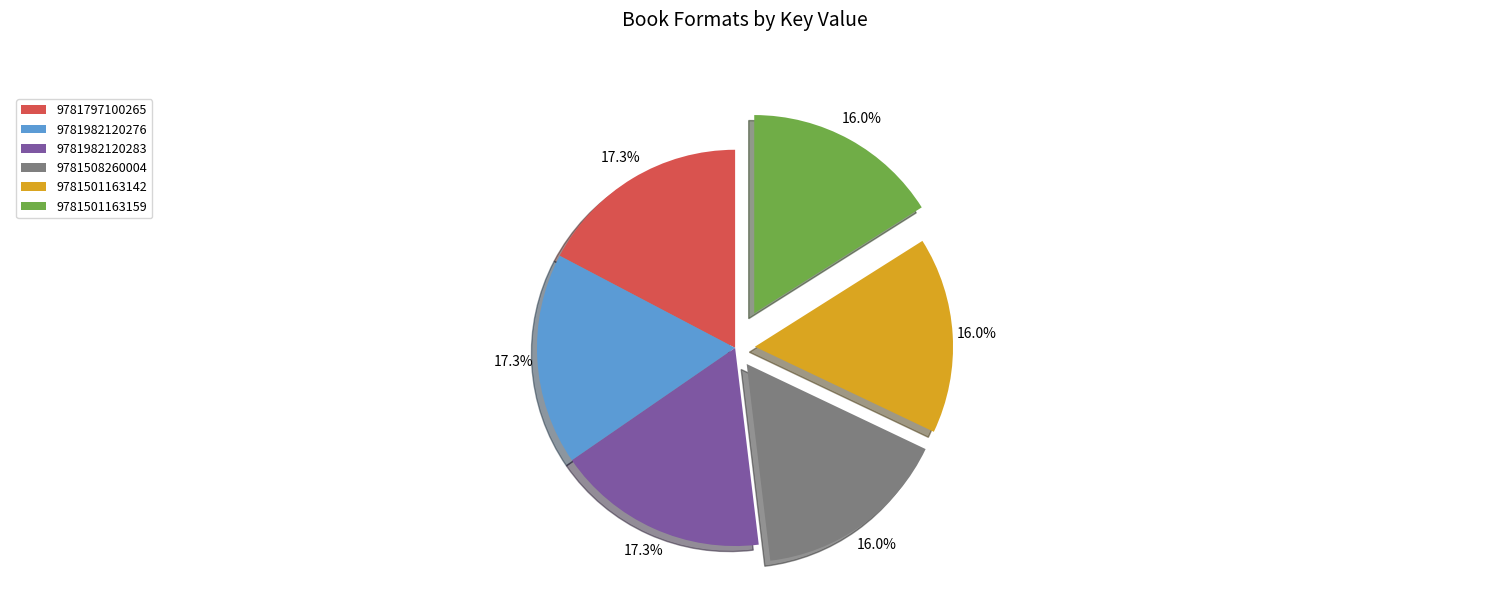

True or false: 9781982120276 accounts for 28% of the total.

False